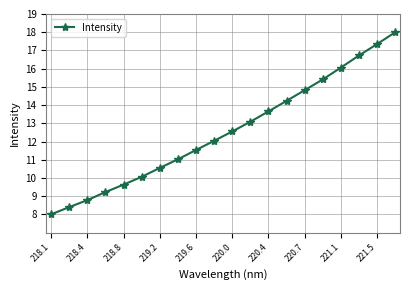

What is the average value?

12.6